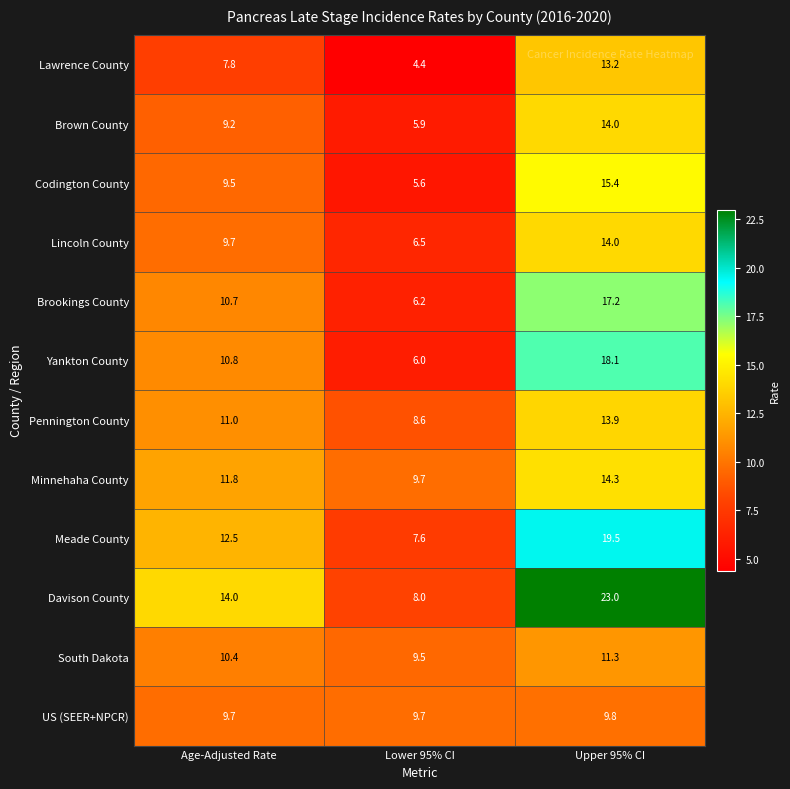

Which series has the largest range (max minus min)?

Davison County